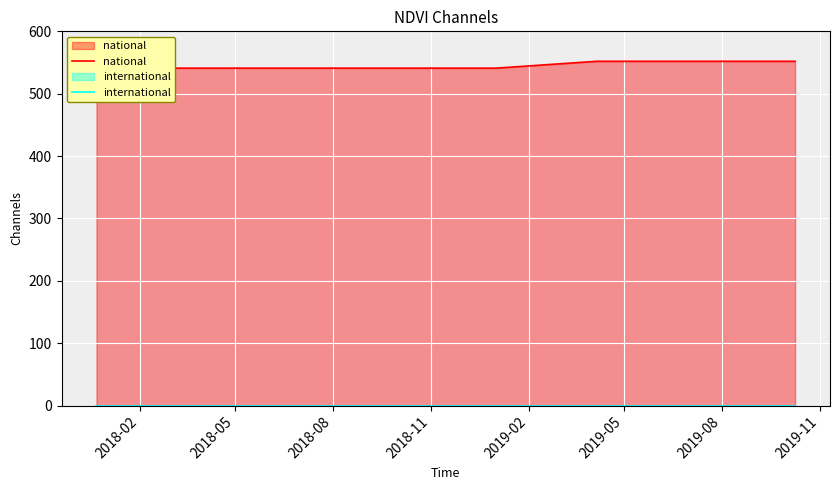

What is the greatest value displayed?

552